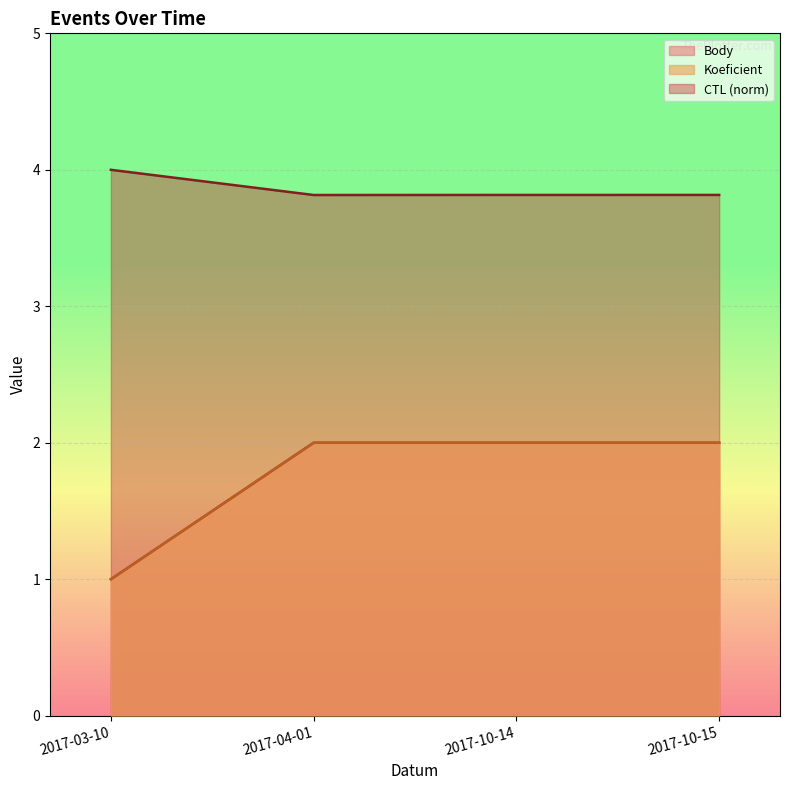

Reading right to left, list all the values displayed in this chart.

CTL: 3.8	3.8	3.8	4.0
Koeficient: 2.0	2.0	2.0	1.0
Body: 2.0	2.0	2.0	1.0